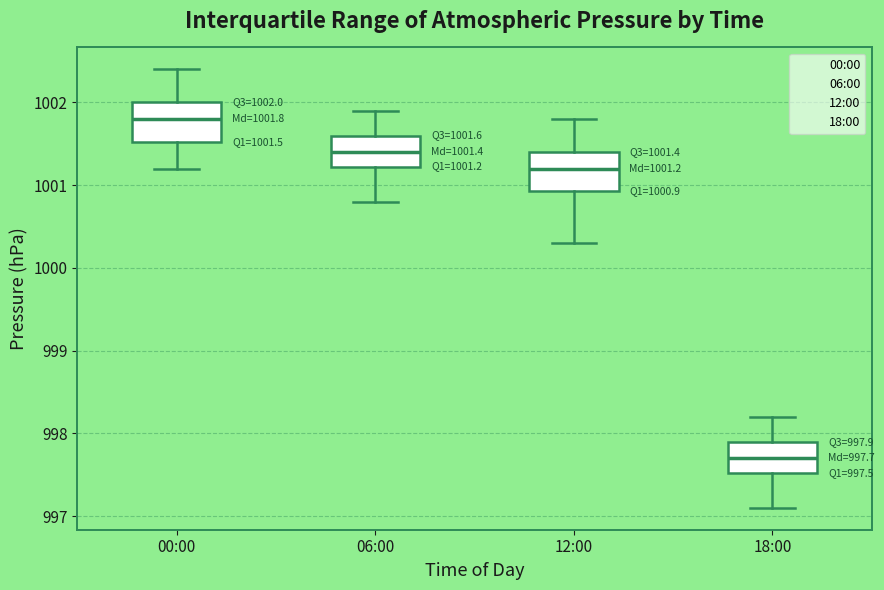

Which box has the highest median line?

00:00